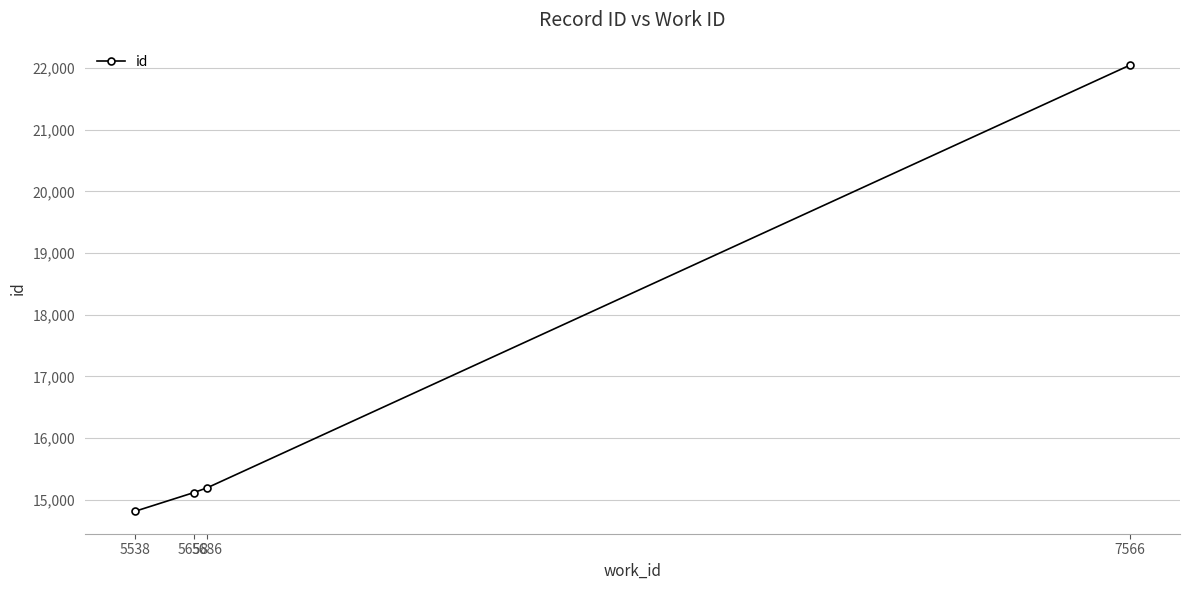

True or false: the data has more than 2 interior local peaks.

False